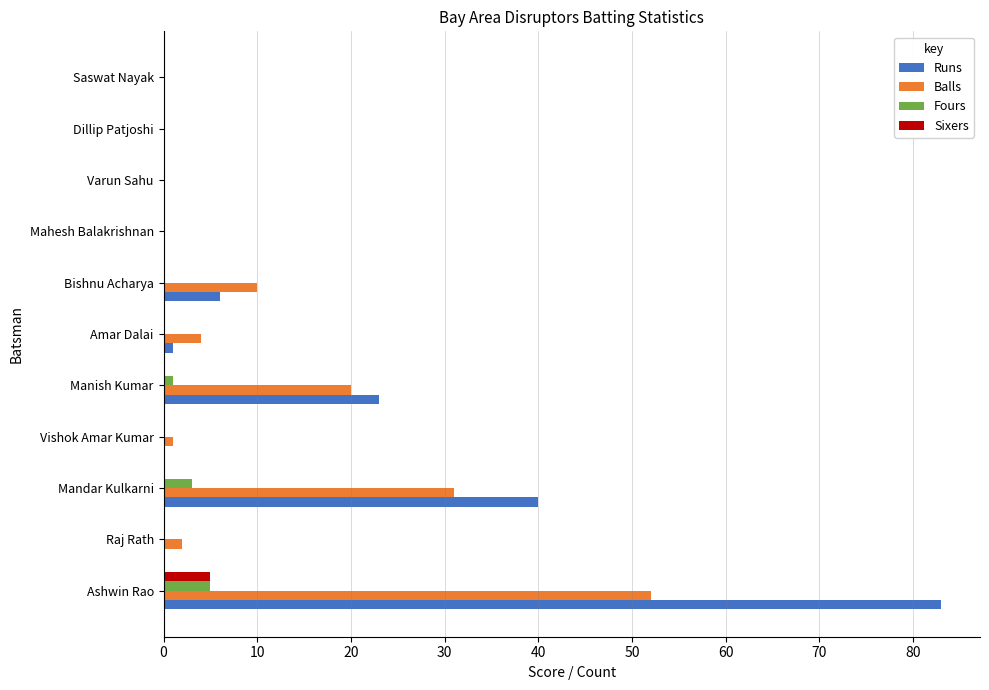

What is the highest value of the Sixers series?

5